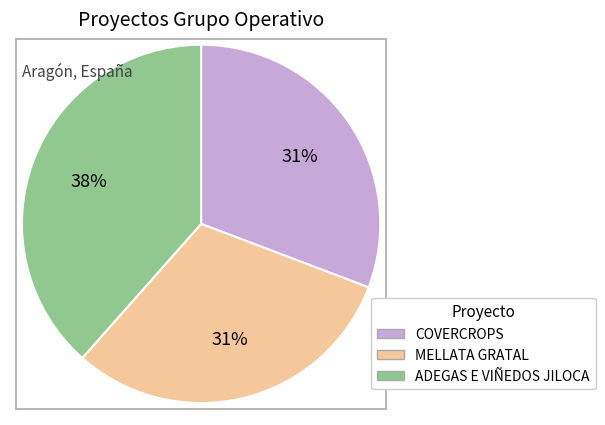

The COVERCROPS slice represents 20% of the pie. True or false?

False